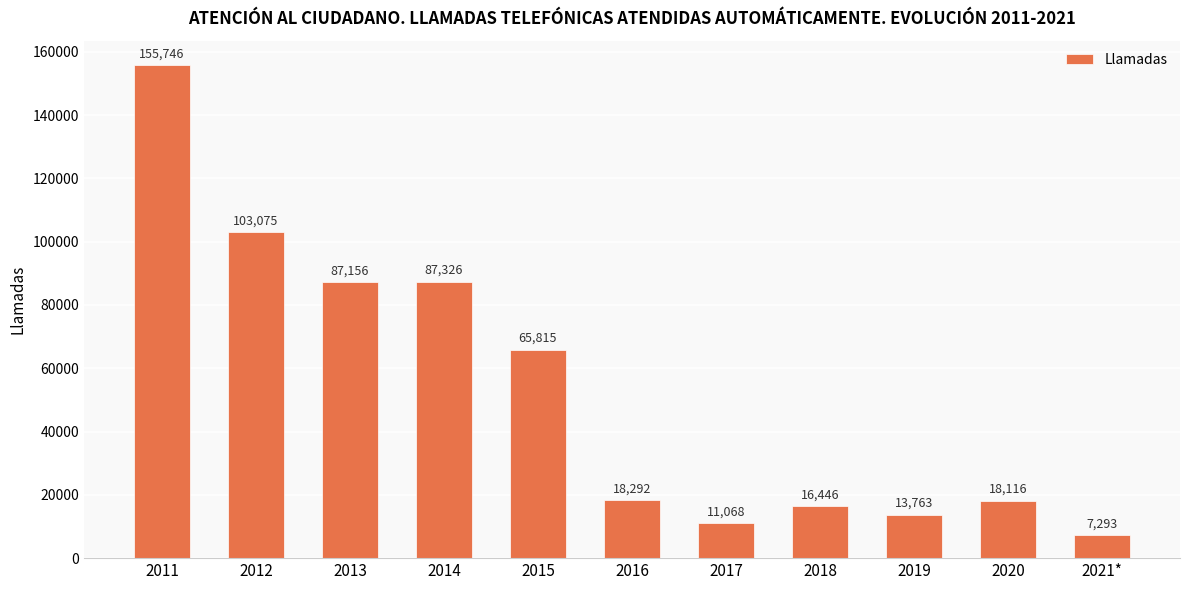

Reading right to left, what are all the values shown in this chart?

2021*=7293	2020=18116	2019=13763	2018=16446	2017=11068	2016=18292	2015=65815	2014=87326	2013=87156	2012=103075	2011=155746